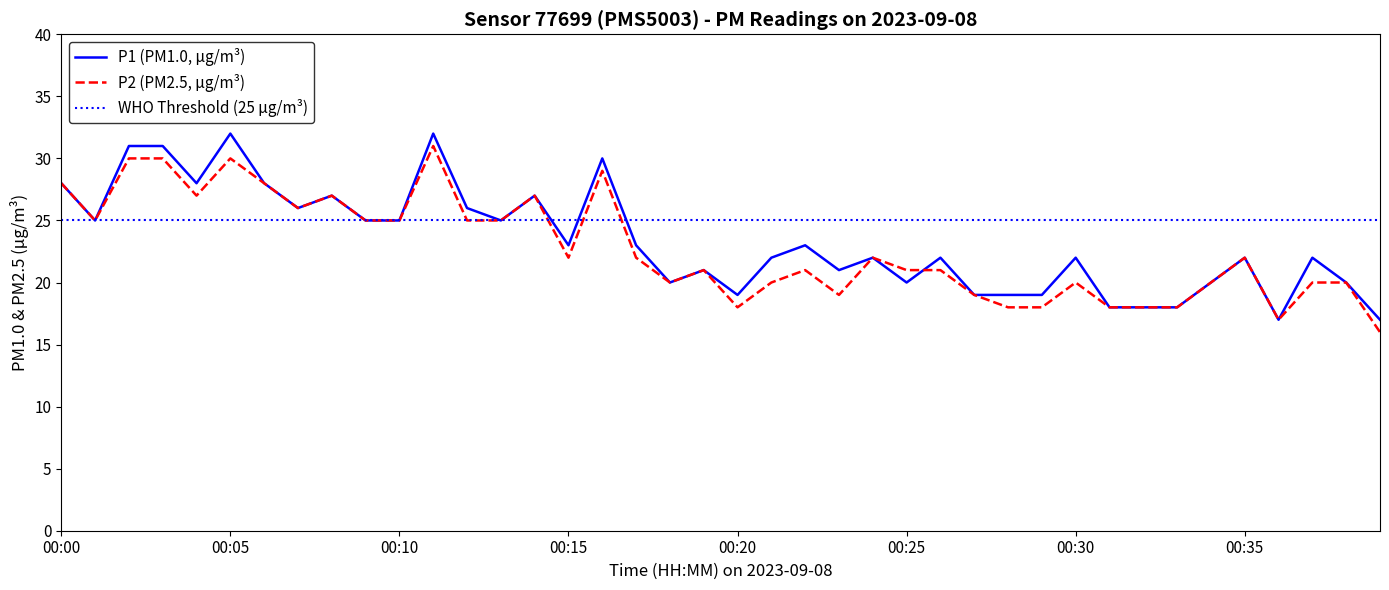

What is the value of the P1 point at the 40th from the left?

17